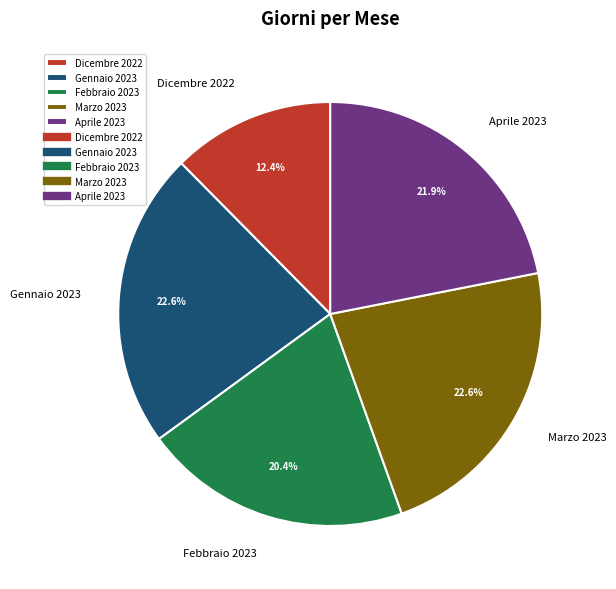

The Dicembre 2022 slice represents 1% of the pie. True or false?

False